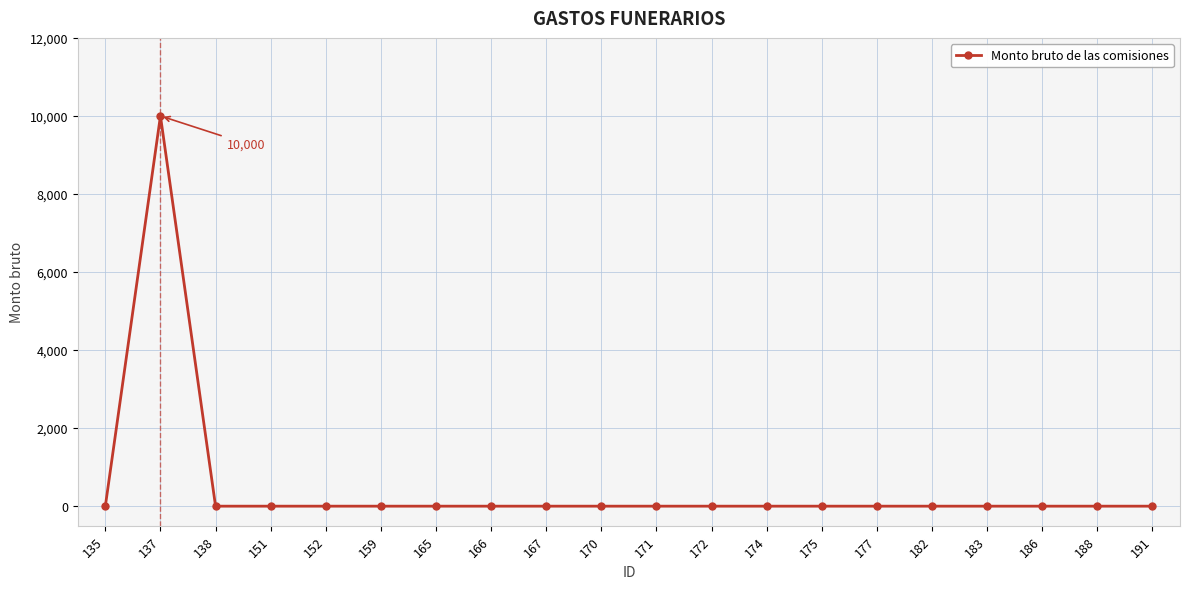

Count the number of data series in this chart.

1